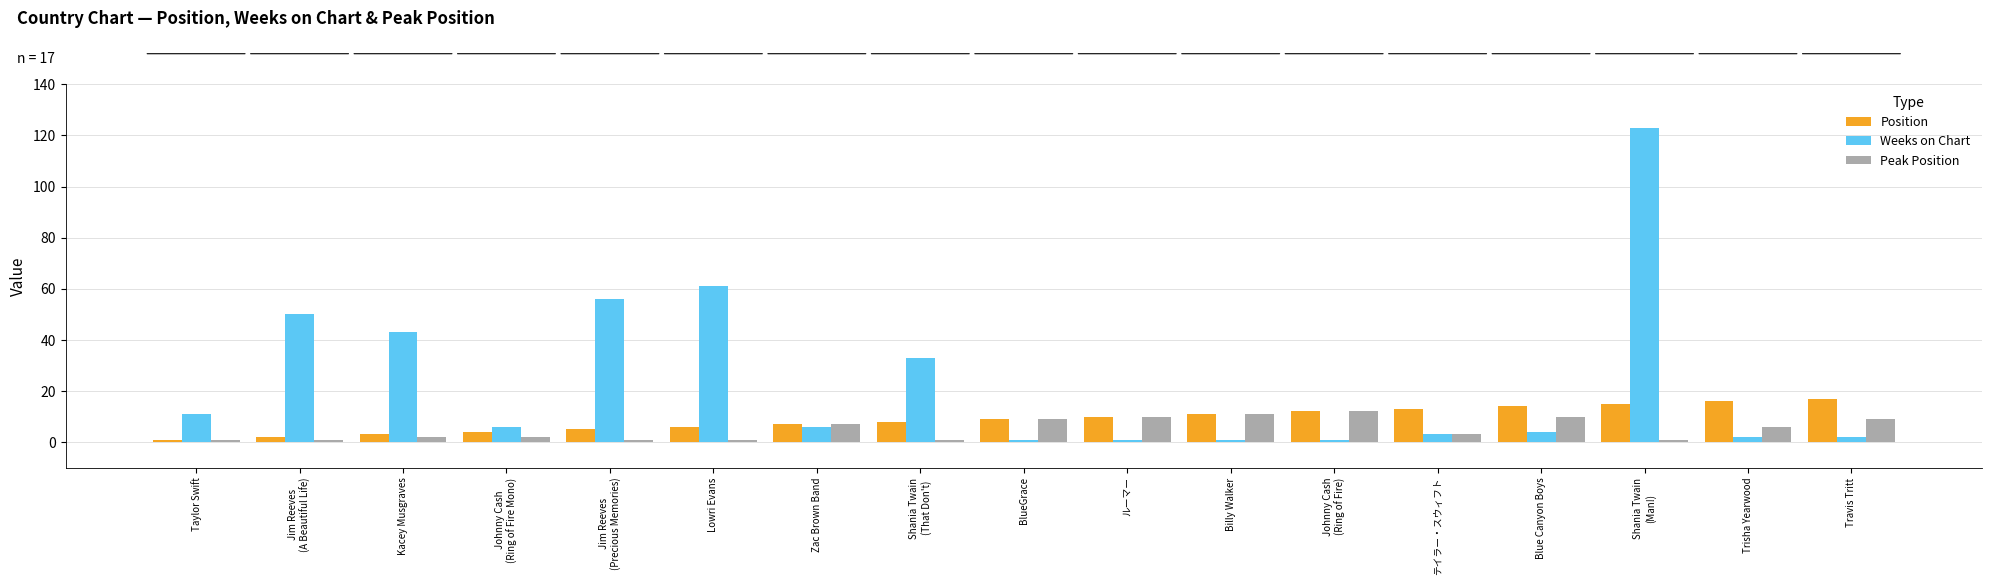

Which series has the largest total across all categories?

Weeks on Chart